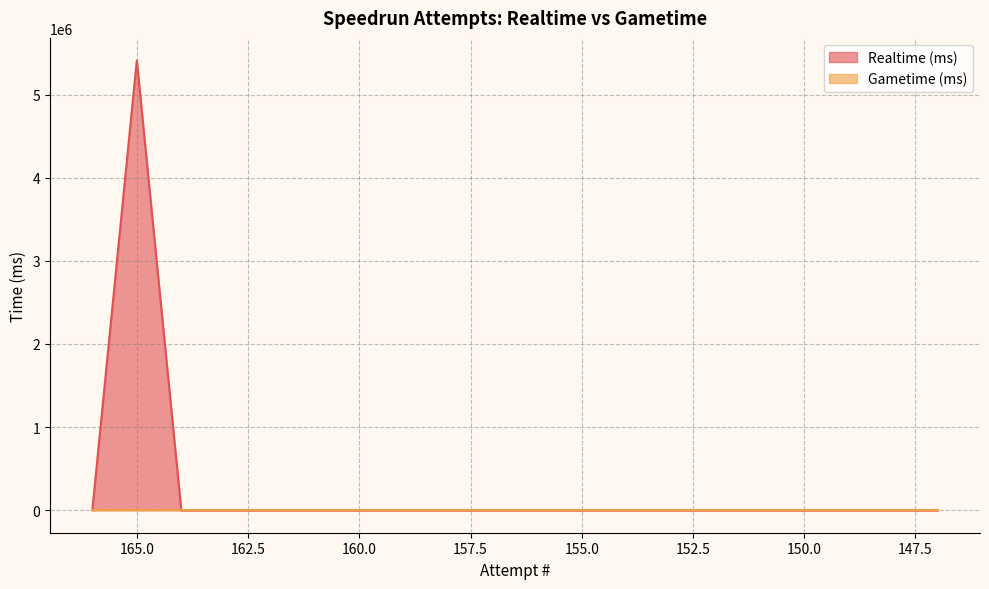

Which label corresponds to the largest value in the chart?

165